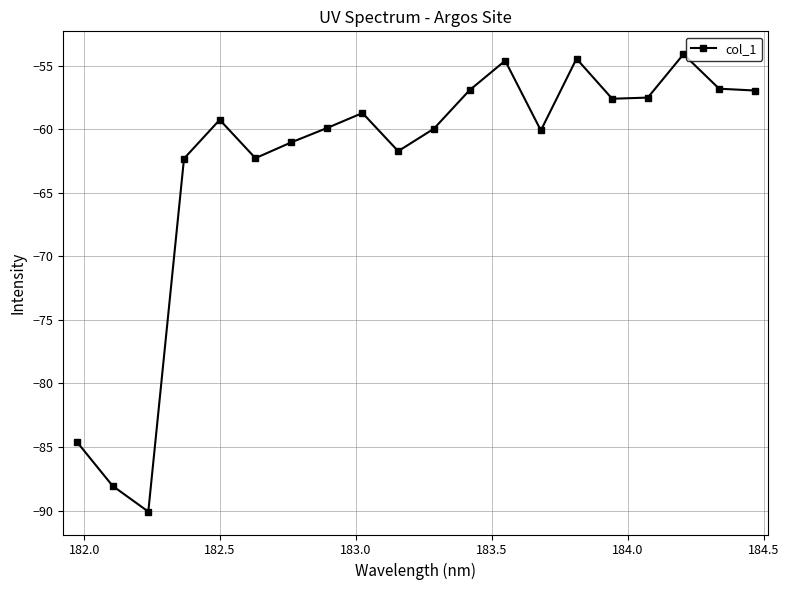

True or false: there are more than 0 points higher than both neighbors.

True